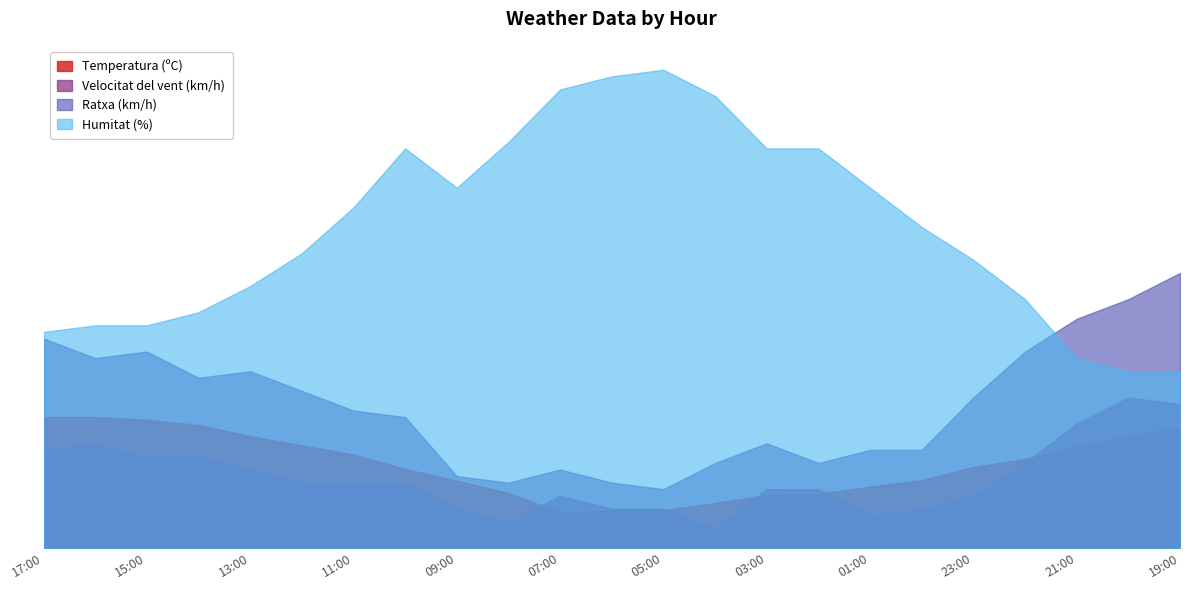

How many interior local valleys does the Velocitat del vent (km/h) series have?

3